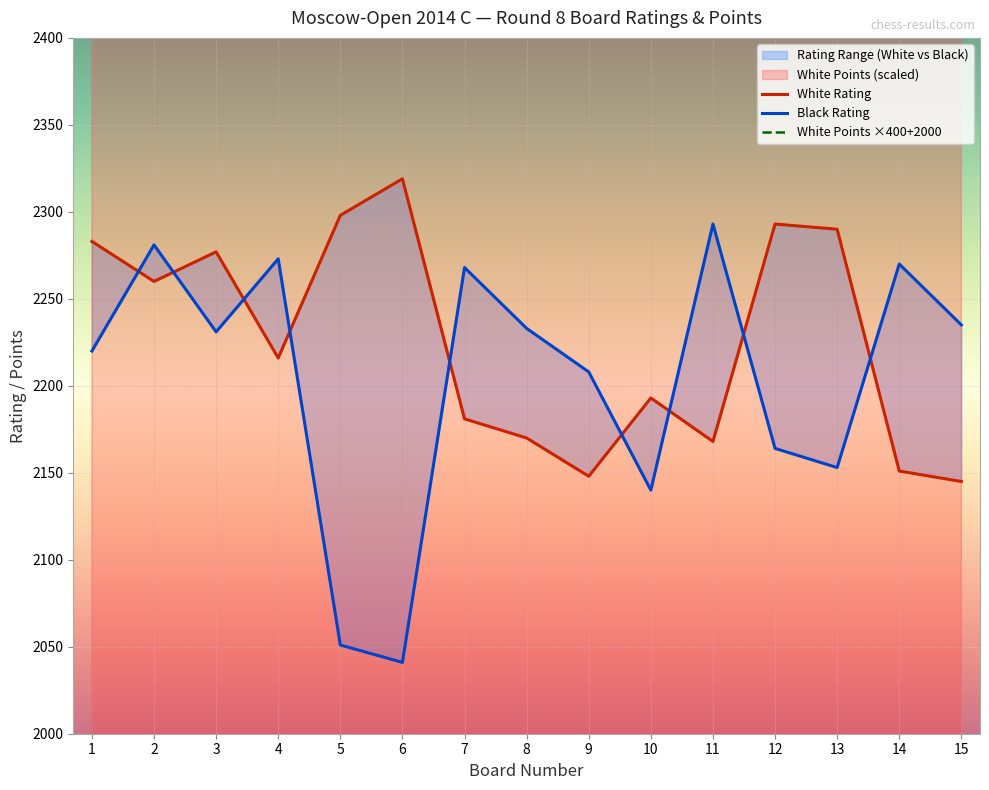

How many data points in White Rating are above 2216?

7